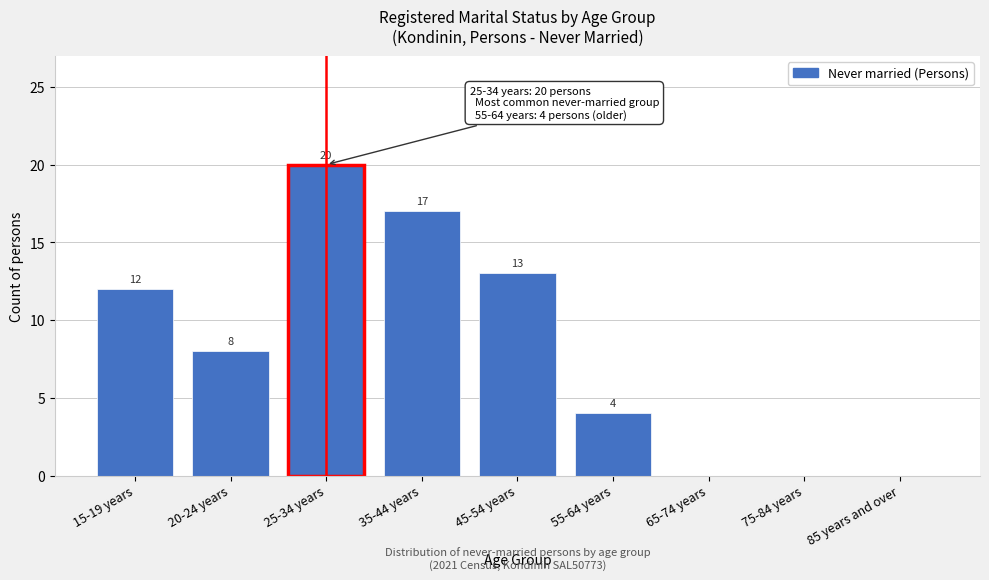

Reading left to right, transcribe all the data shown in this chart.

15-19 years=12	20-24 years=8	25-34 years=20	35-44 years=17	45-54 years=13	55-64 years=4	65-74 years=0	75-84 years=0	85 years and over=0